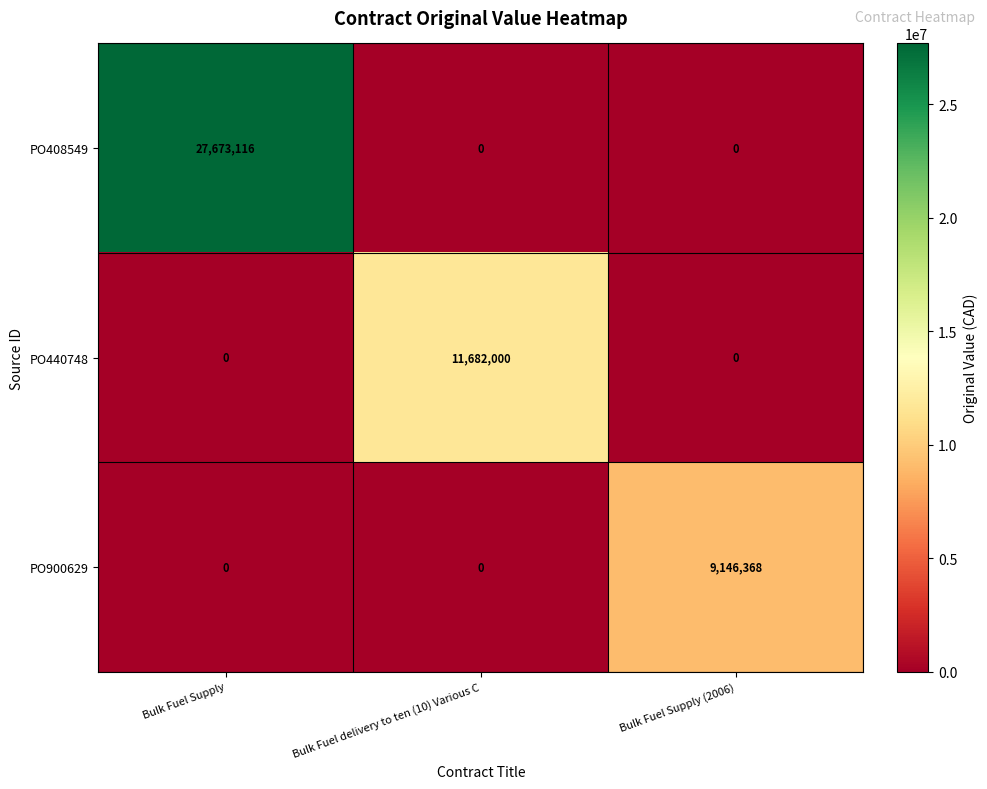

Which category has the highest value in the PO440748 series?

Bulk Fuel delivery to ten (10) Various C